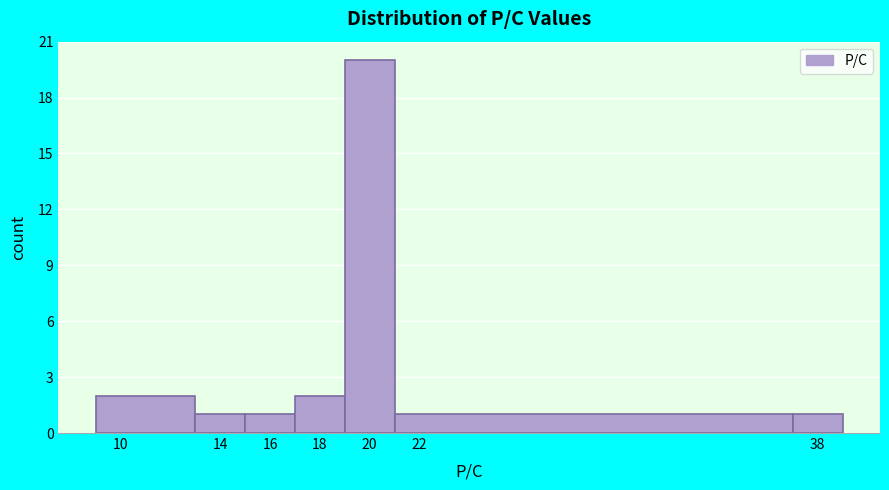

Over which range of the x-axis is the bar tallest?

19 to 21